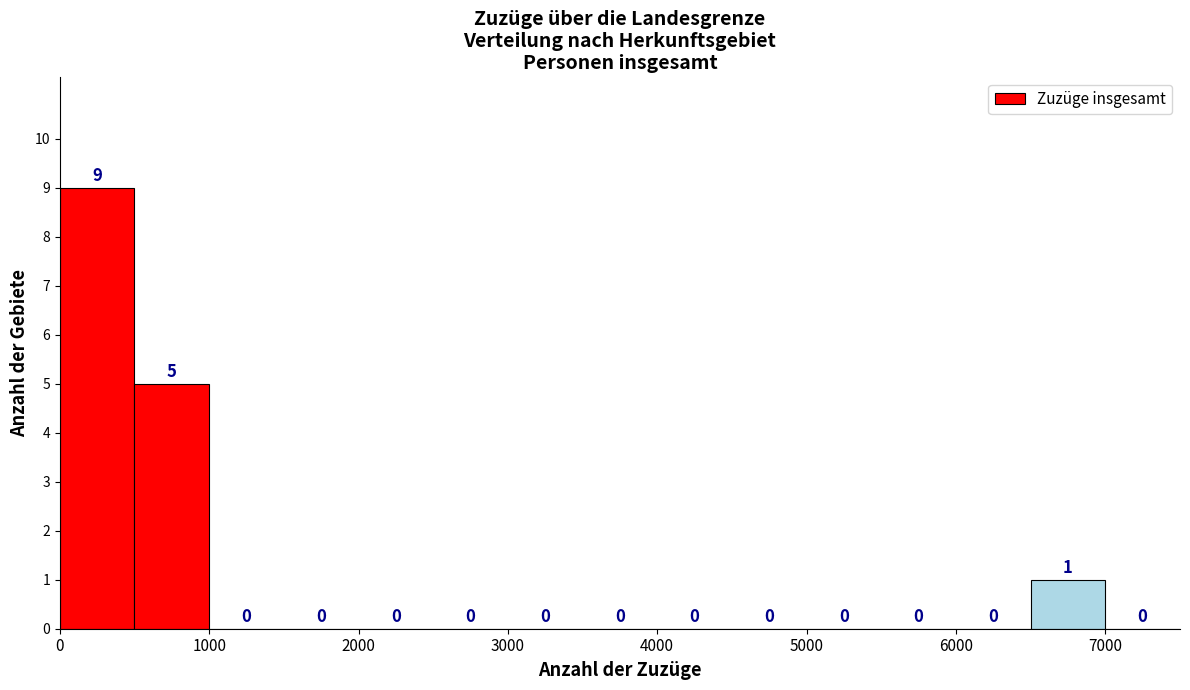

Reading left to right, transcribe this chart: for each bar, give the range it covers on the x-axis and its height.

0 to 500: 9
500 to 1000: 5
1000 to 1500: 0
1500 to 2000: 0
2000 to 2500: 0
2500 to 3000: 0
3000 to 3500: 0
3500 to 4000: 0
4000 to 4500: 0
4500 to 5000: 0
5000 to 5500: 0
5500 to 6000: 0
6000 to 6500: 0
6500 to 7000: 1
7000 to 7500: 0